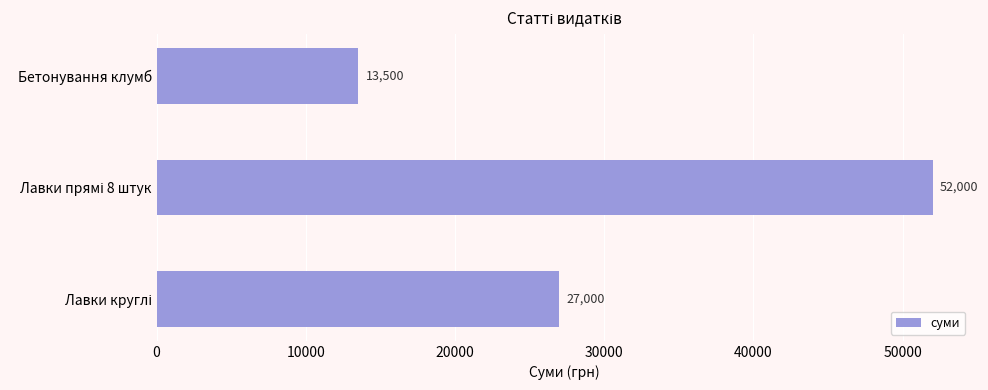

The chart shows a value of 13500 at Бетонування клумб. True or false?

True